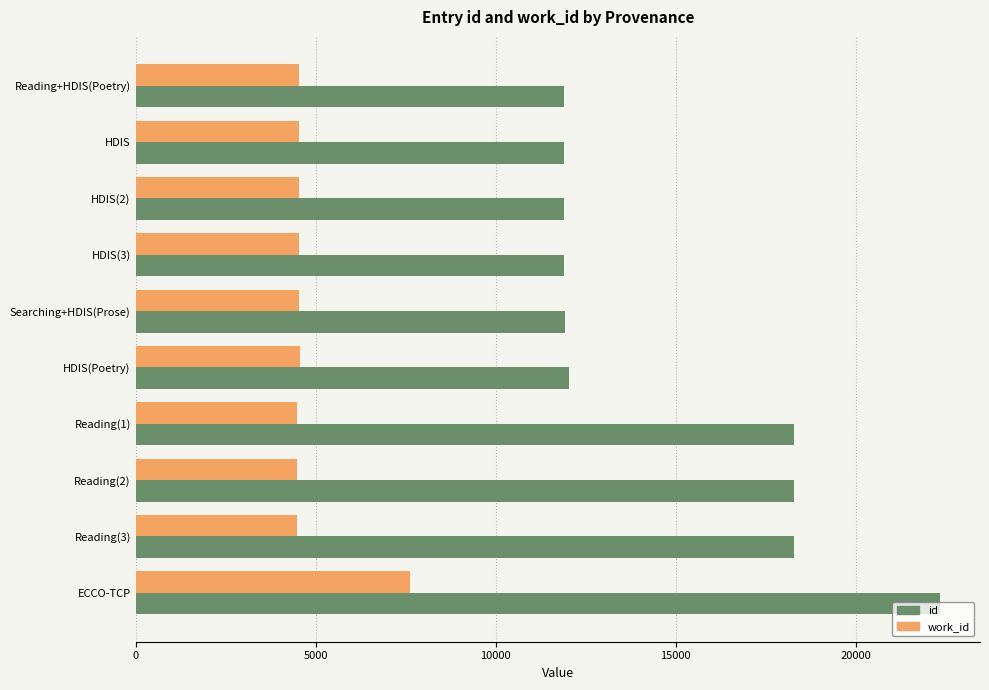

Is it true that work_id equals 4569 at HDIS(Poetry)?

True